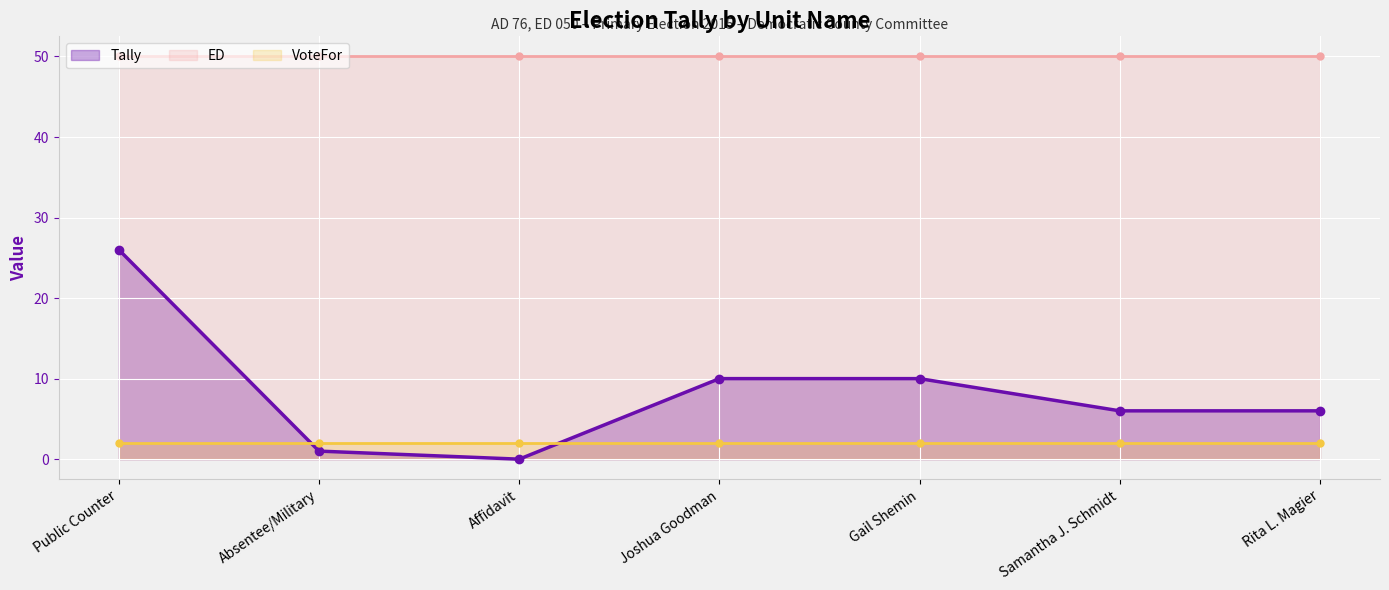

What are all the series names shown in the legend?

Tally, ED, VoteFor